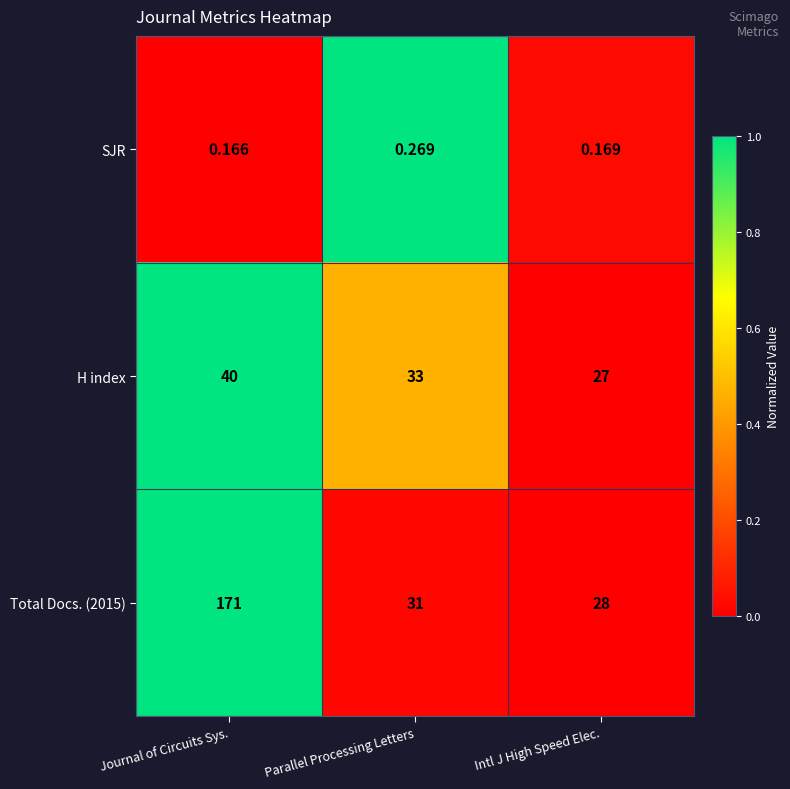

At which category does the chart reach its peak across all series?

Journal of Circuits Sys.